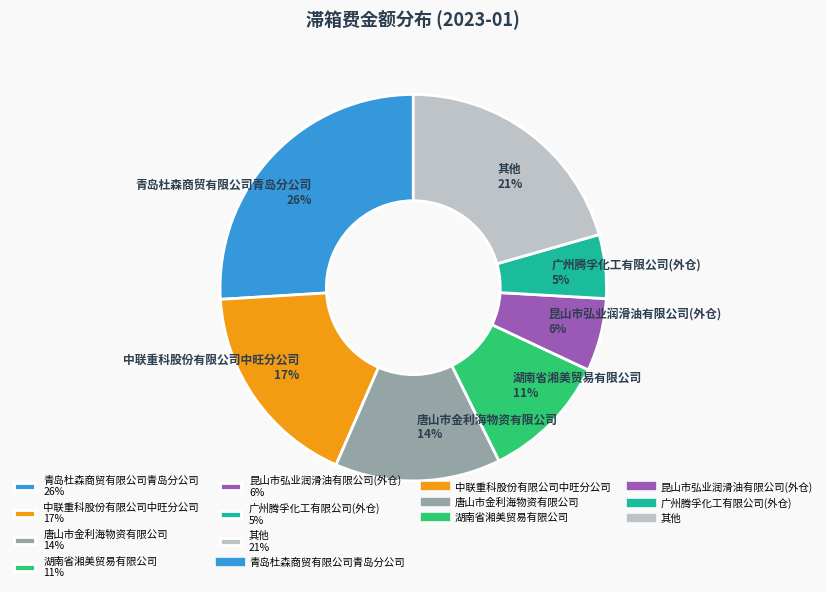

Is it true that 青岛杜森商贸有限公司青岛分公司 26% is 34% of the pie?

False